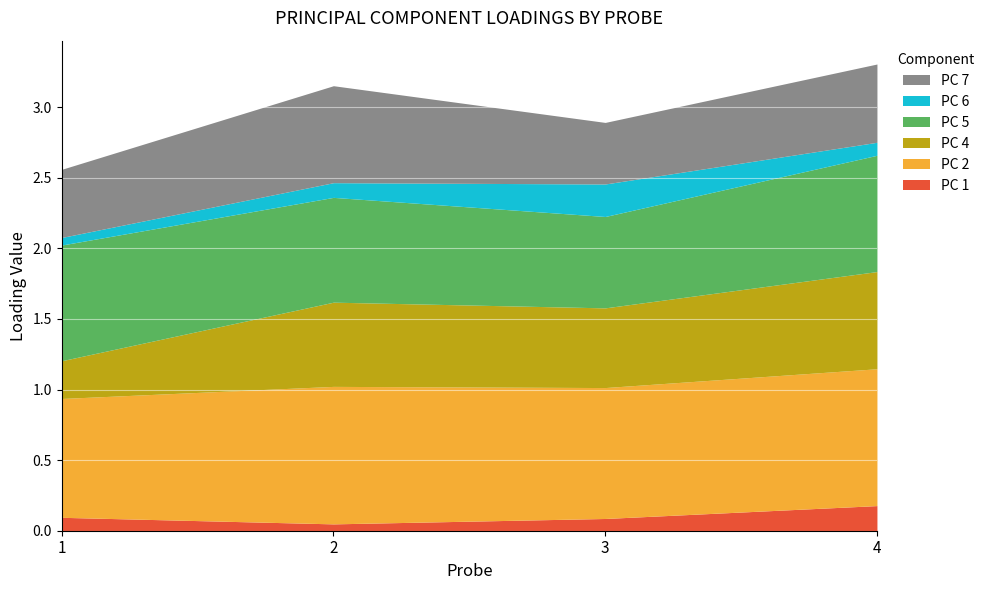

Between which two adjacent categories do PC 6 and PC 1 first intersect?

1 and 2